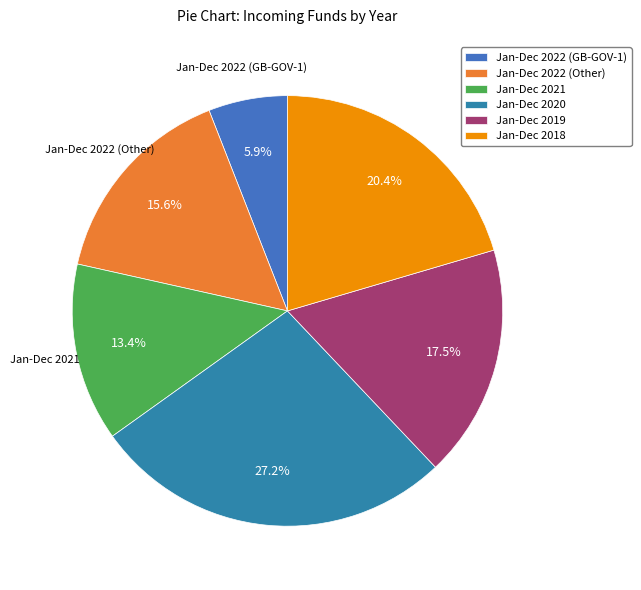

Does Jan-Dec 2019 account for over 50% of the chart?

No